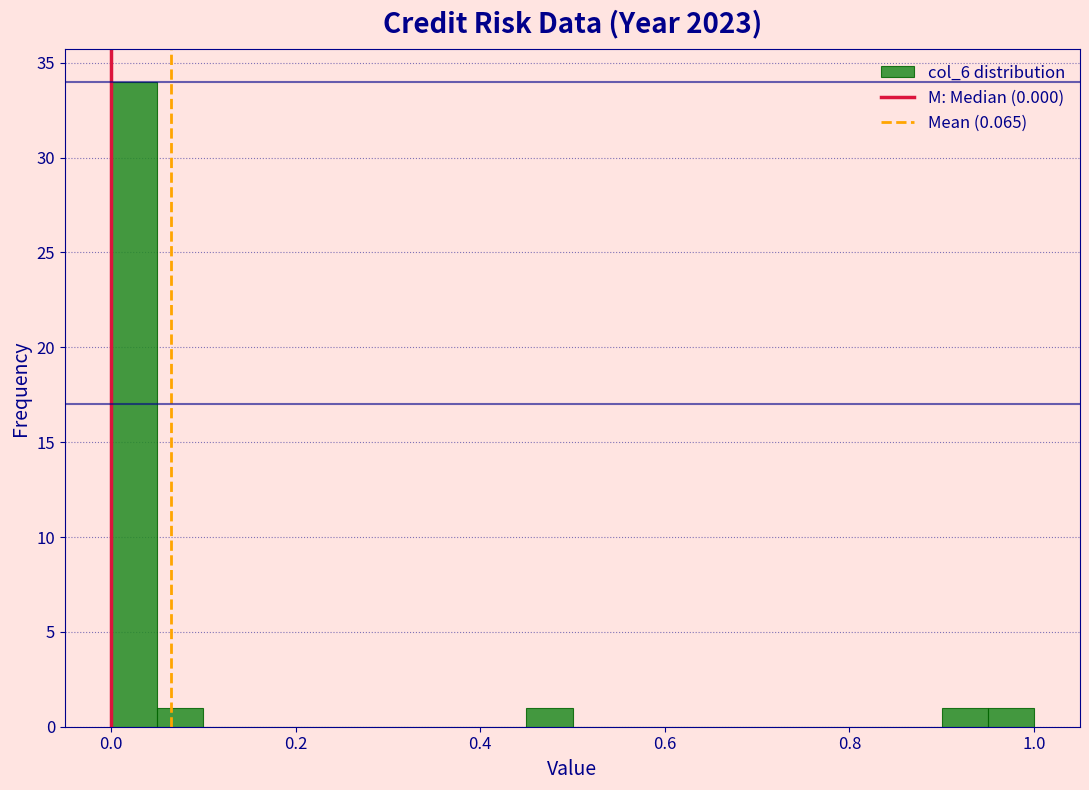

Around what value on the x-axis is the tallest bar? Give the approximate position of its centre, as read against the axis.

0.02